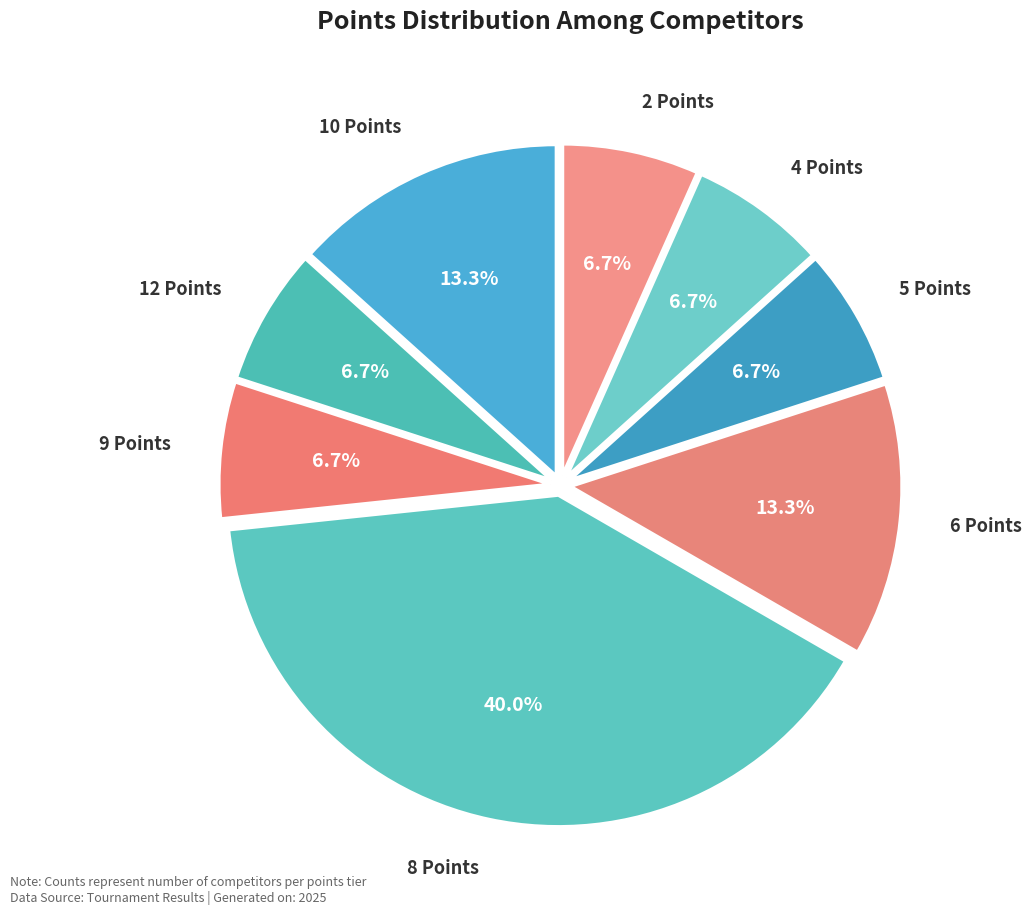

Is there any slice that represents more than half of the pie?

No